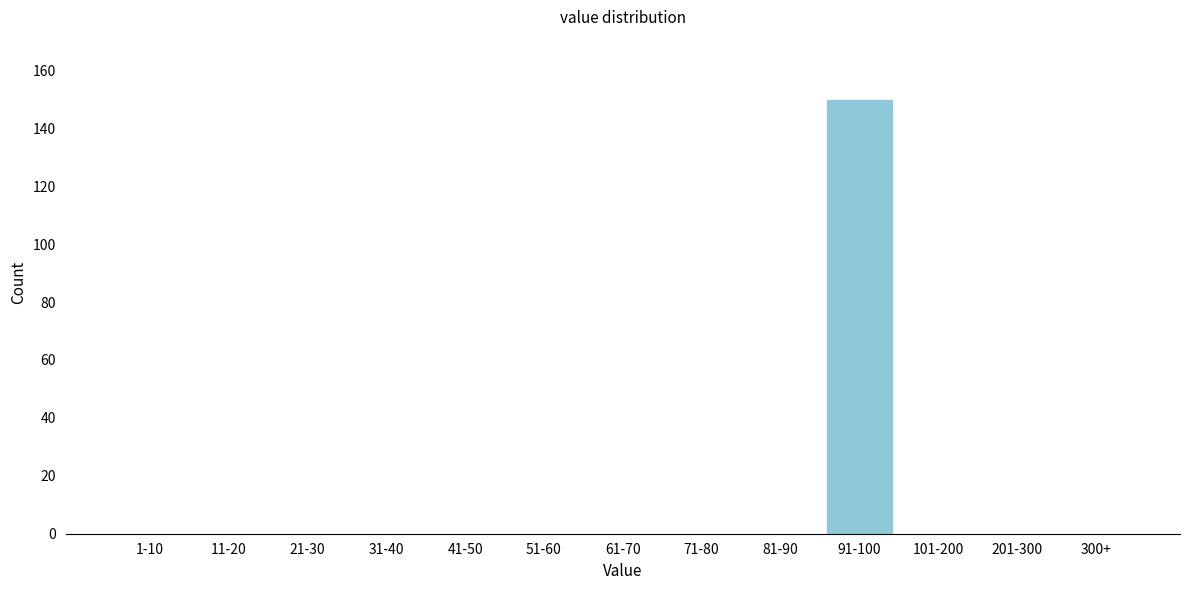

Reading left to right, what are all the values shown in this chart?

1-10=0	11-20=0	21-30=0	31-40=0	41-50=0	51-60=0	61-70=0	71-80=0	81-90=0	91-100=150	101-200=0	201-300=0	300+=0